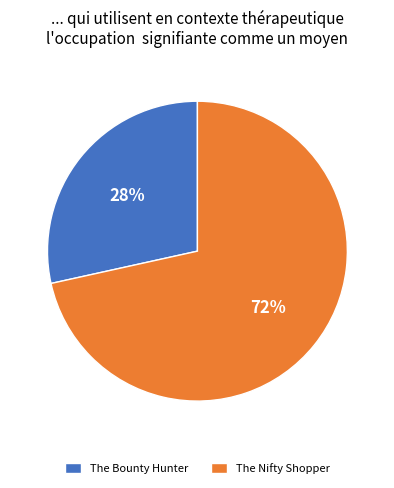

Which slice is the smallest?

The Bounty Hunter